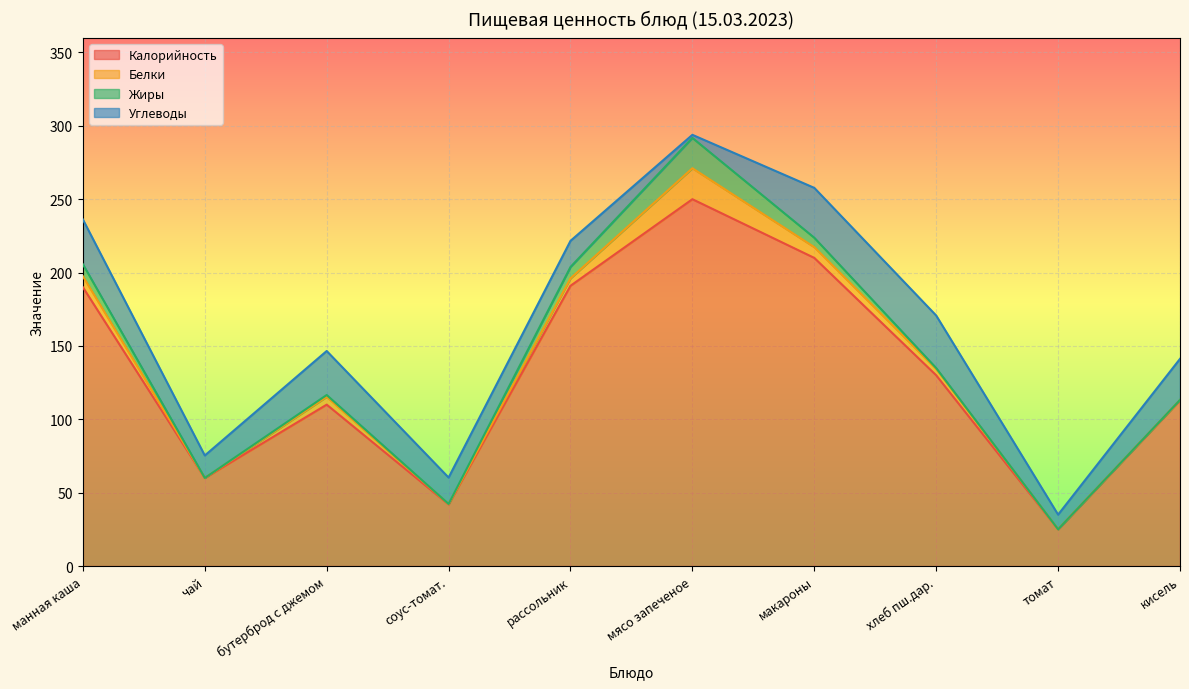

How many values in the Жиры series are below 1?

5